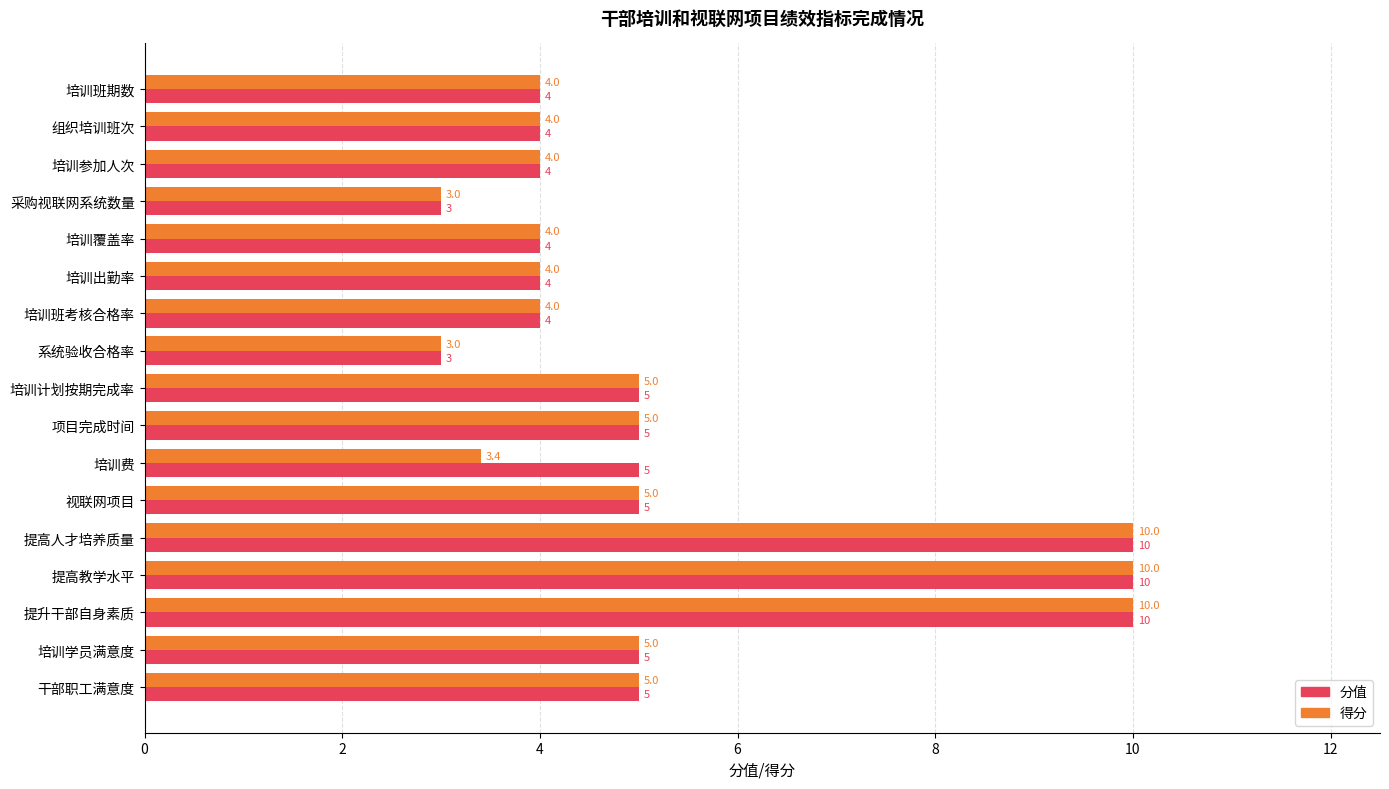

Count the number of data series in this chart.

2